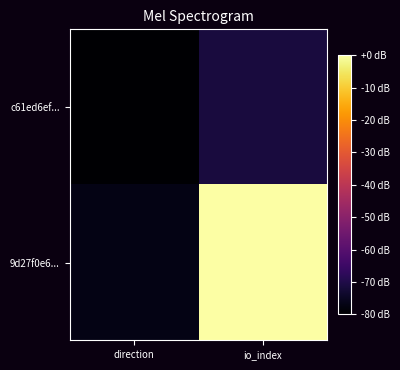

Which series changed the most between direction and io_index?

9d27f0e6...